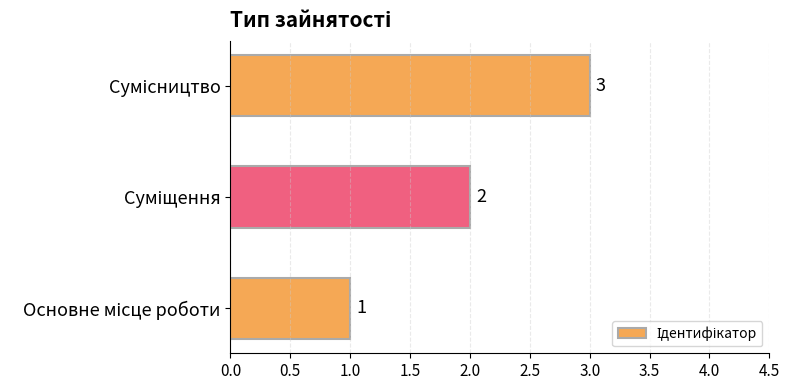

How many bars are there in total?

3